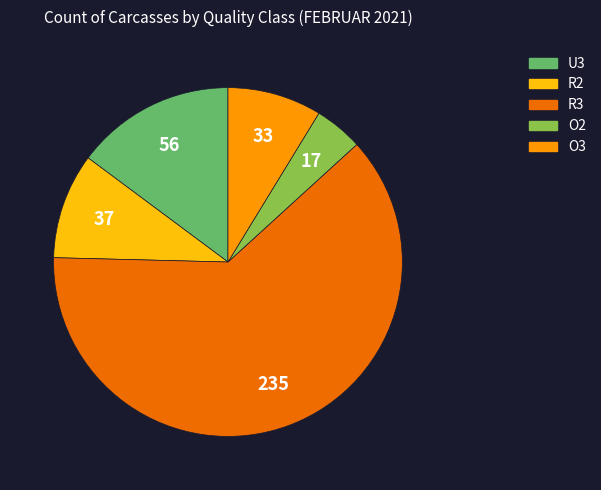

Is there any slice that represents more than half of the pie?

Yes